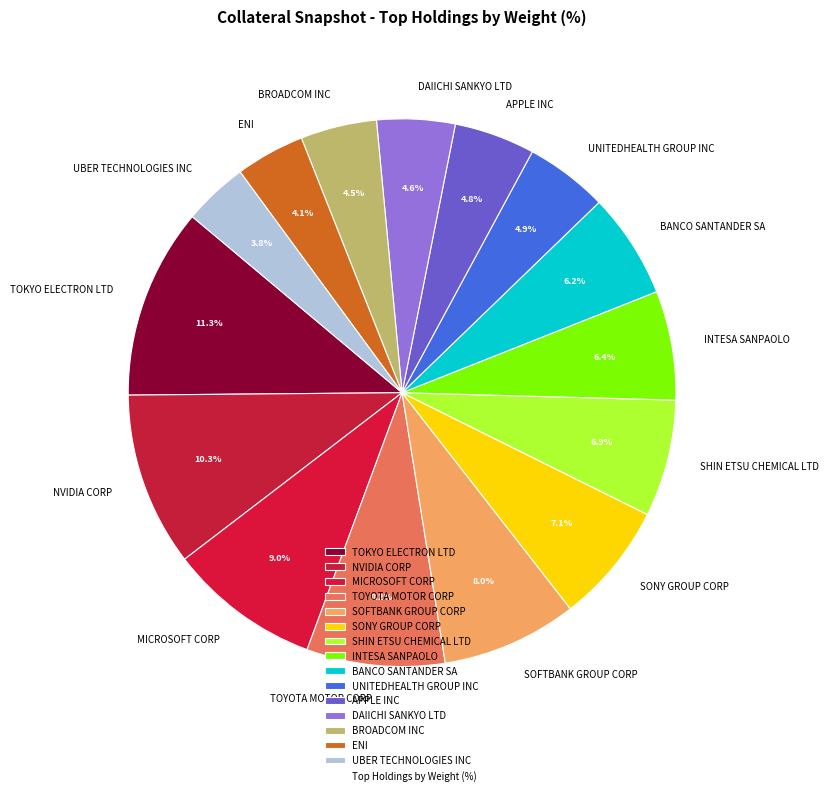

Between BROADCOM INC and NVIDIA CORP, which is larger?

NVIDIA CORP